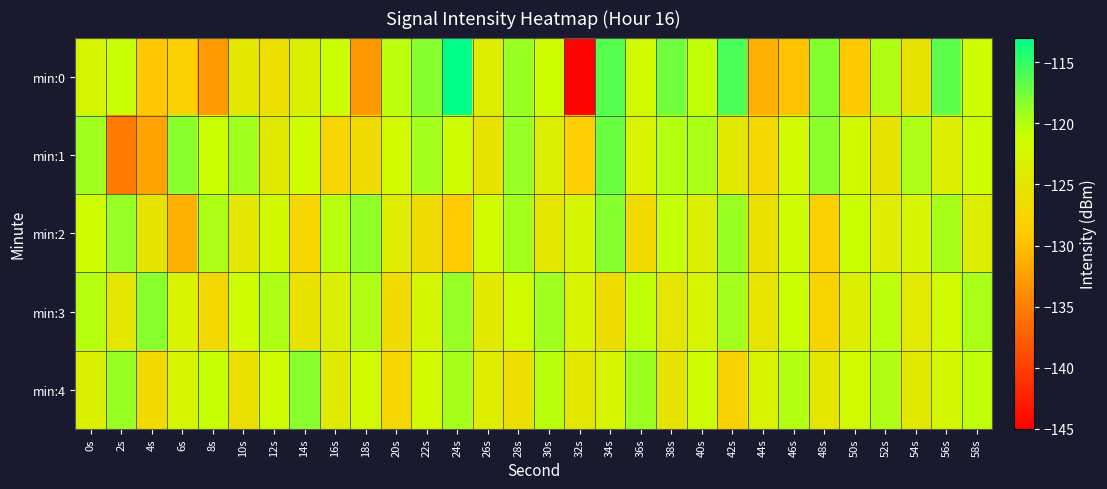

Reading left to right, transcribe all the data shown in this chart.

min:0: 0s=-122.7	2s=-120.9	4s=-129.3	6s=-128.3	8s=-132.8	10s=-124.5	12s=-126.0	14s=-123.3	16s=-120.9	18s=-133.1	20s=-120.5	22s=-118.3	24s=-113.1	26s=-123.7	28s=-119.0	30s=-121.2	32s=-144.7	34s=-116.4	36s=-121.9	38s=-117.5	40s=-120.6	42s=-116.0	44s=-131.1	46s=-129.6	48s=-118.2	50s=-129.1	52s=-119.9	54s=-125.7	56s=-116.7	58s=-121.0
min:1: 0s=-119.4	2s=-135.3	4s=-132.2	6s=-118.4	8s=-120.9	10s=-119.3	12s=-124.2	14s=-121.5	16s=-127.4	18s=-126.5	20s=-122.0	22s=-119.5	24s=-121.3	26s=-125.6	28s=-118.9	30s=-123.4	32s=-128.7	34s=-117.2	36s=-122.8	38s=-120.1	40s=-119.7	42s=-124.5	44s=-127.3	46s=-121.9	48s=-118.6	50s=-122.1	52s=-125.4	54s=-119.8	56s=-123.7	58s=-121.2
min:2: 0s=-121.5	2s=-118.9	4s=-125.3	6s=-131.2	8s=-119.8	10s=-124.6	12s=-122.1	14s=-127.4	16s=-120.3	18s=-118.7	20s=-123.9	22s=-126.5	24s=-129.1	26s=-121.7	28s=-119.4	30s=-124.8	32s=-122.6	34s=-118.3	36s=-126.9	38s=-120.7	40s=-123.2	42s=-119.1	44s=-125.8	46s=-121.4	48s=-128.3	50s=-120.9	52s=-124.1	54s=-122.5	56s=-119.6	58s=-123.8
min:3: 0s=-120.2	2s=-124.7	4s=-118.5	6s=-122.9	8s=-127.1	10s=-121.3	12s=-119.8	14s=-125.6	16s=-123.4	18s=-120.0	20s=-126.8	22s=-122.3	24s=-118.9	26s=-124.5	28s=-121.7	30s=-119.3	32s=-123.1	34s=-126.4	36s=-120.6	38s=-124.9	40s=-122.7	42s=-119.5	44s=-125.2	46s=-121.0	48s=-127.8	50s=-123.6	52s=-120.4	54s=-124.3	56s=-122.0	58s=-119.7
min:4: 0s=-123.4	2s=-119.1	4s=-126.7	6s=-122.5	8s=-120.8	10s=-125.9	12s=-121.6	14s=-118.4	16s=-124.2	18s=-122.0	20s=-127.5	22s=-121.8	24s=-119.6	26s=-123.9	28s=-126.1	30s=-120.3	32s=-124.7	34s=-122.4	36s=-119.2	38s=-125.5	40s=-121.3	42s=-127.9	44s=-122.8	46s=-120.1	48s=-125.0	50s=-121.7	52s=-119.9	54s=-124.4	56s=-122.2	58s=-120.6